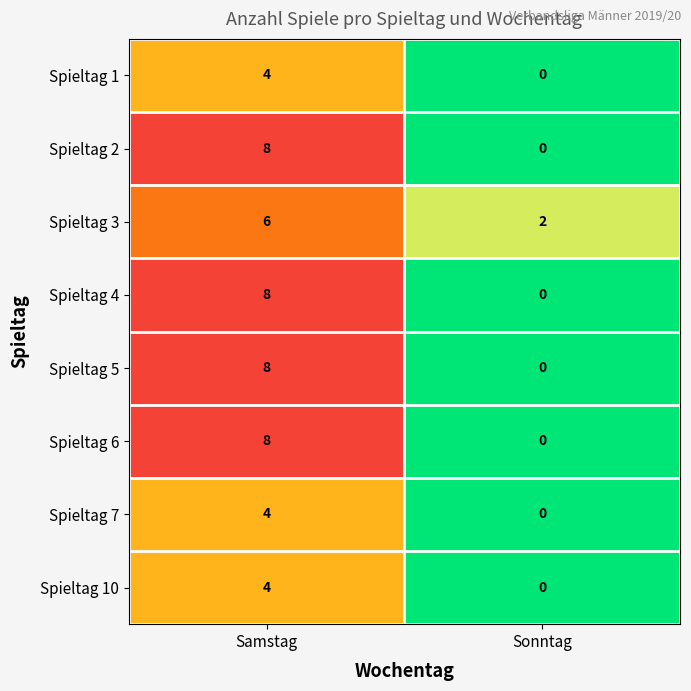

Reading left to right, list all the values displayed in this chart.

Spieltag 1: Samstag=4	Sonntag=0
Spieltag 2: Samstag=8	Sonntag=0
Spieltag 3: Samstag=6	Sonntag=2
Spieltag 4: Samstag=8	Sonntag=0
Spieltag 5: Samstag=8	Sonntag=0
Spieltag 6: Samstag=8	Sonntag=0
Spieltag 7: Samstag=4	Sonntag=0
Spieltag 10: Samstag=4	Sonntag=0